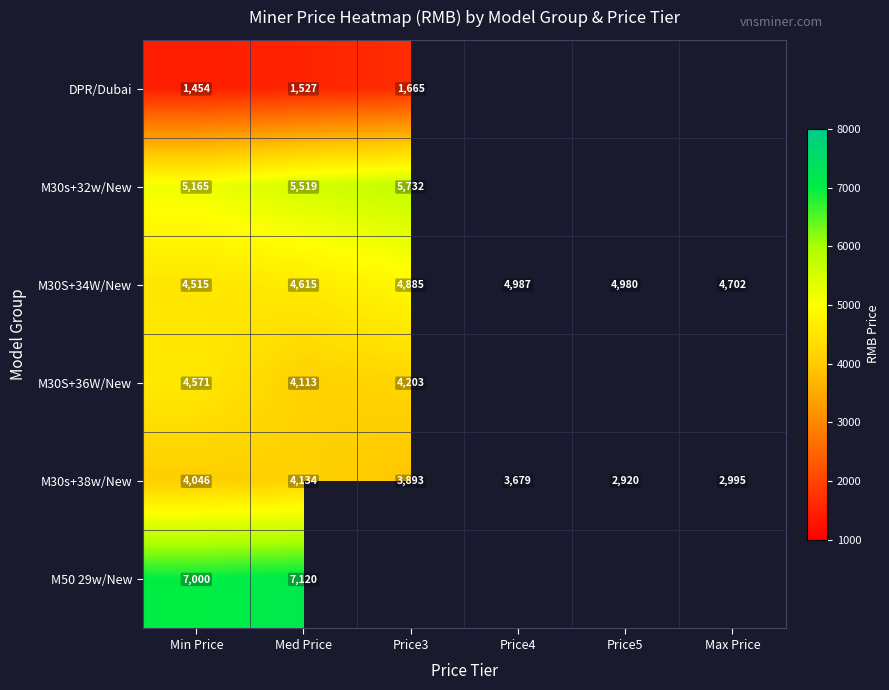

At how many categories does at least one series exceed 3733?

6